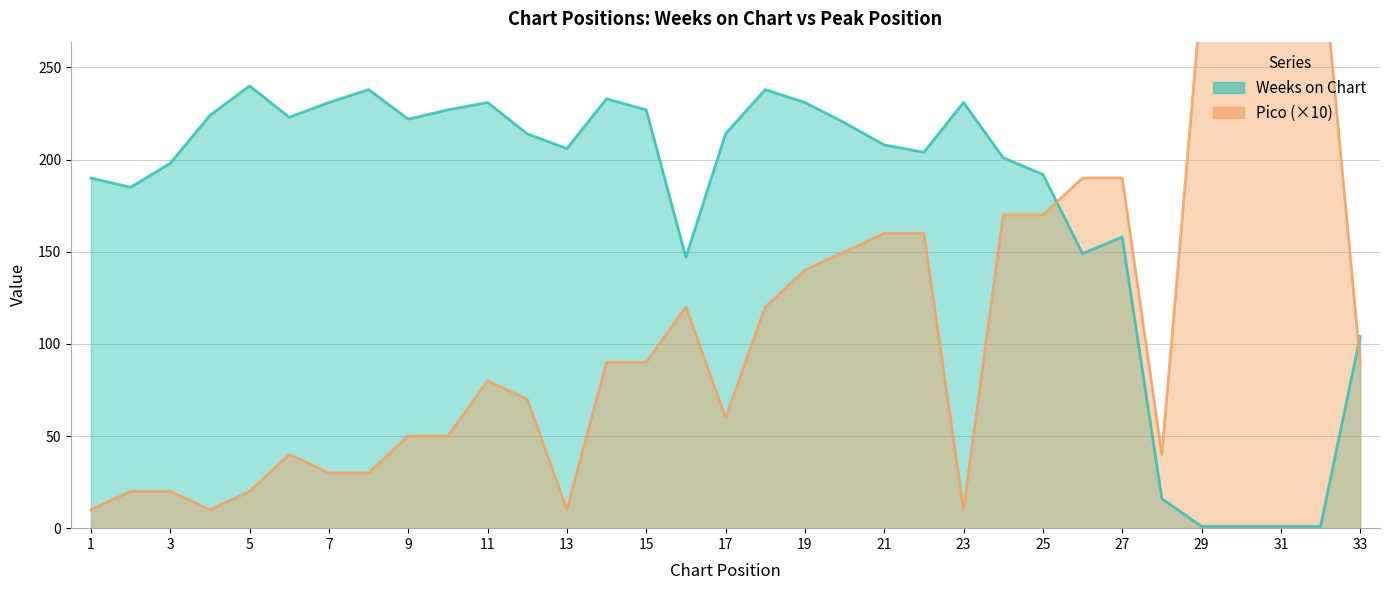

Which series ends up on top after the final intersection of Pico and Weeks on Chart?

Weeks on Chart